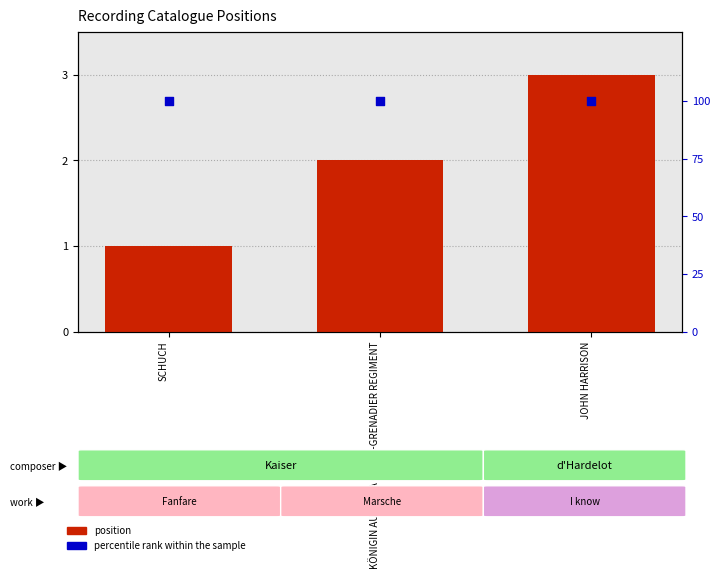

What are all the series names shown in the legend?

position, percentile rank within the sample